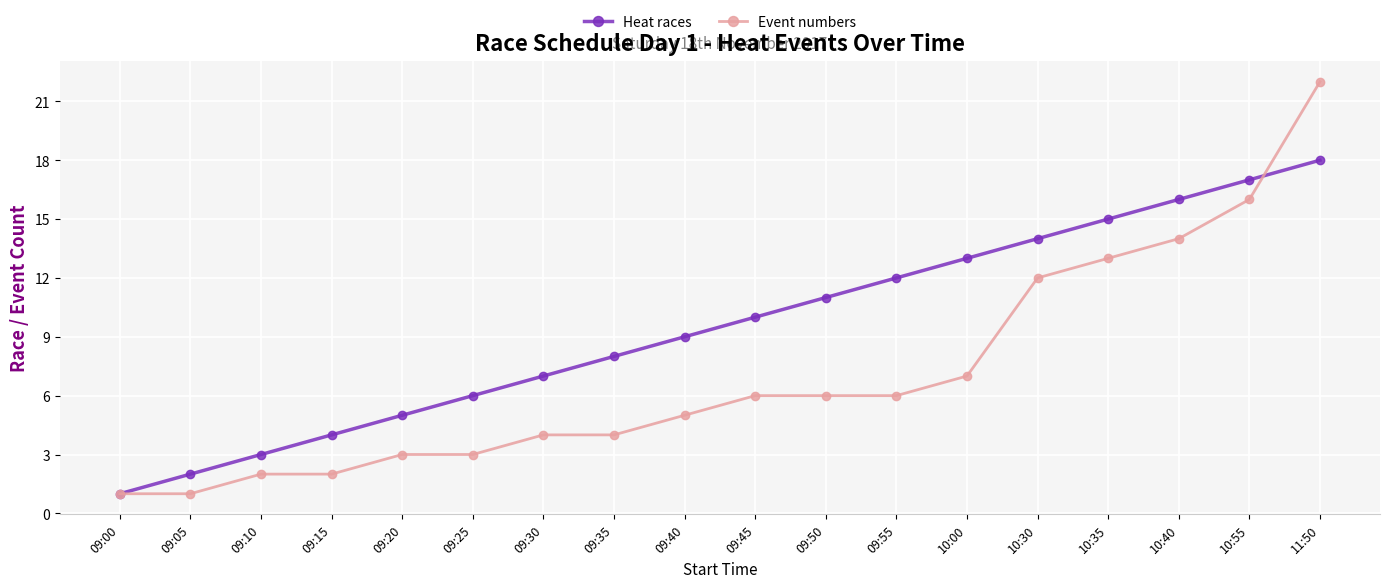

Which series has the largest total across all categories?

Heat races